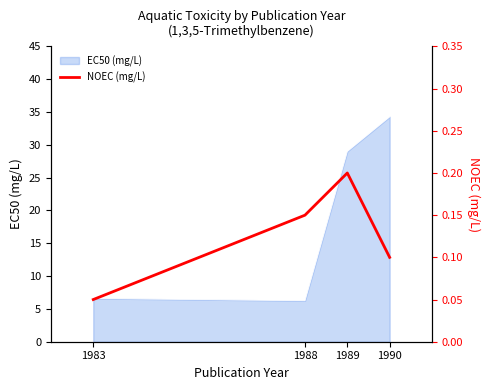

Which category has the highest value in the EC50 (mg/L) series?

1990